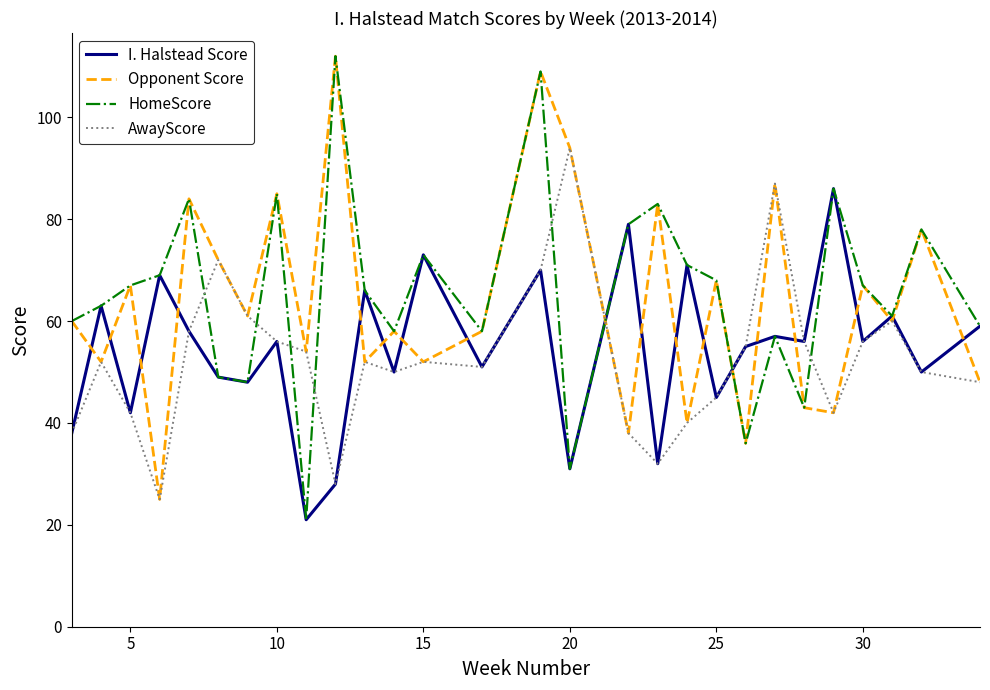

What is the lowest value of the Opponent Score series?

25